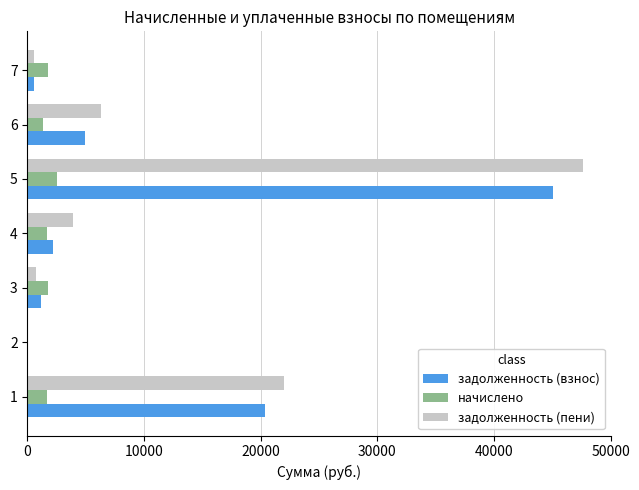

The value of задолженность (пени) at 1 is 36705.2. True or false?

False